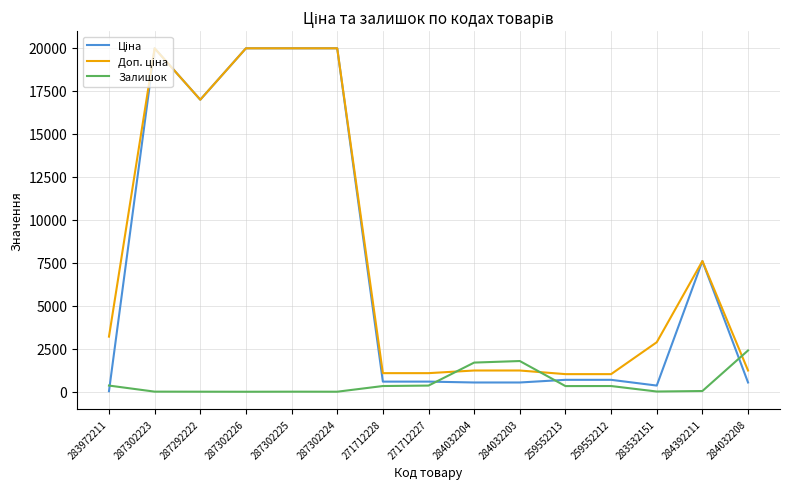

The value of Залишок at 284032204 is 1696.0. True or false?

True